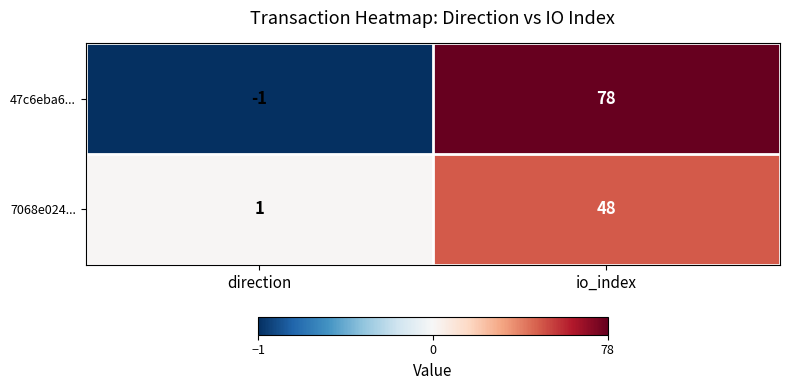

What is the difference between the maximum and minimum values in the 47c6eba6... series?

79